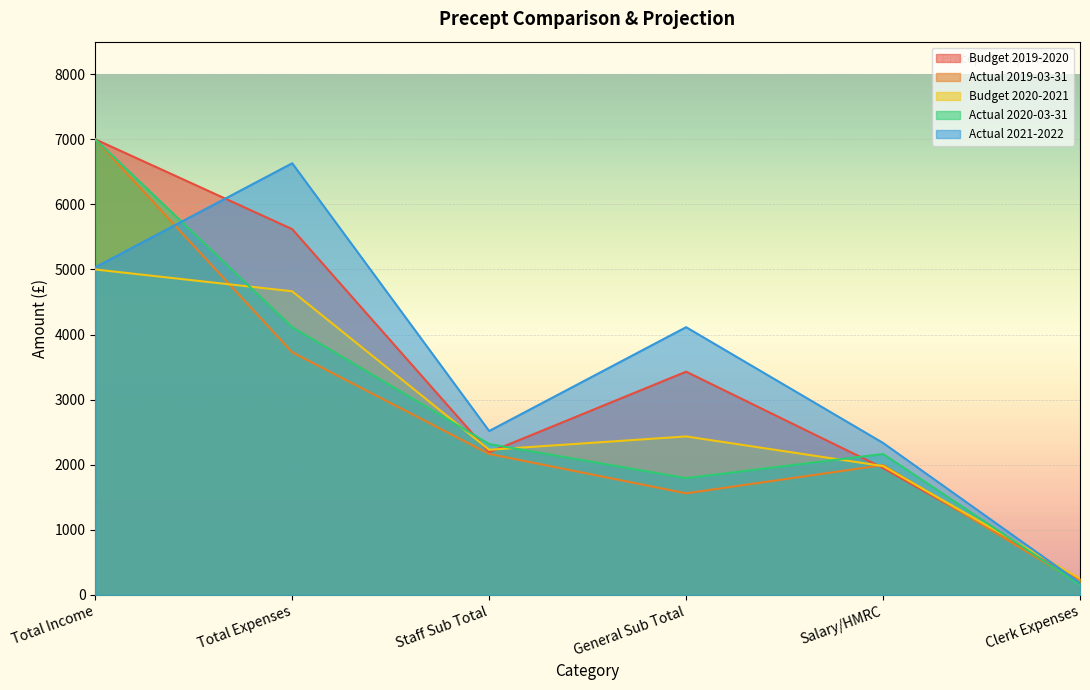

Reading left to right, what are all the values shown in this chart?

Budget 2019-2020: 7000.0	5620.0	2190.0	3430.0	1950.0	240.0
Actual 2019-03-31: 7000.0	3727.7	2166.5	1561.2	1995.0	171.4
Budget 2020-2021: 5000.0	4665.0	2230.0	2435.0	1980.0	250.0
Actual 2020-03-31: 7000.0	4113.5	2318.8	1794.8	2165.5	153.3
Actual 2021-2022: 5034.0	6632.0	2518.4	4113.6	2335.0	183.4